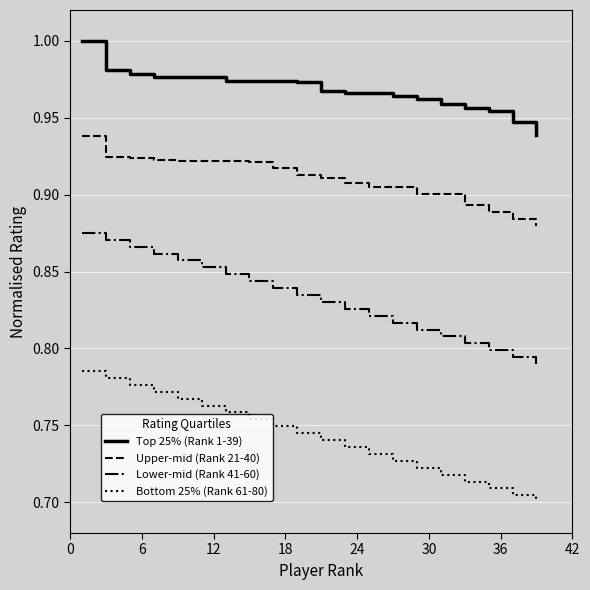

True or false: Lower-mid (Rank 41-60) and Top 25% (Rank 1-39) cross at least once.

False